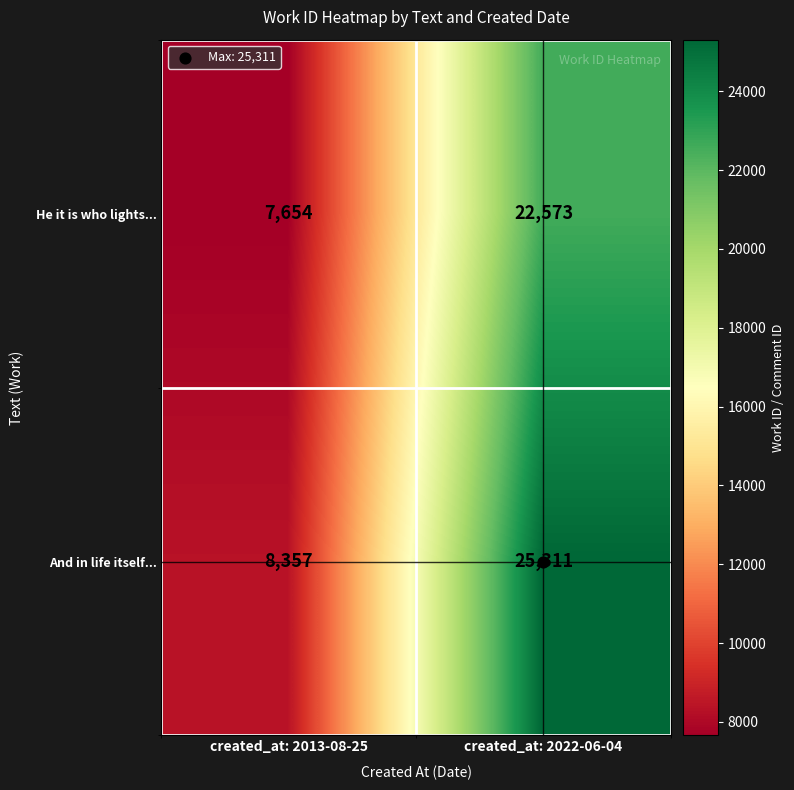

Is the value of He it is who lights... at created_at: 2013-08-25 greater than the value of And in life itself... at created_at: 2013-08-25?

No